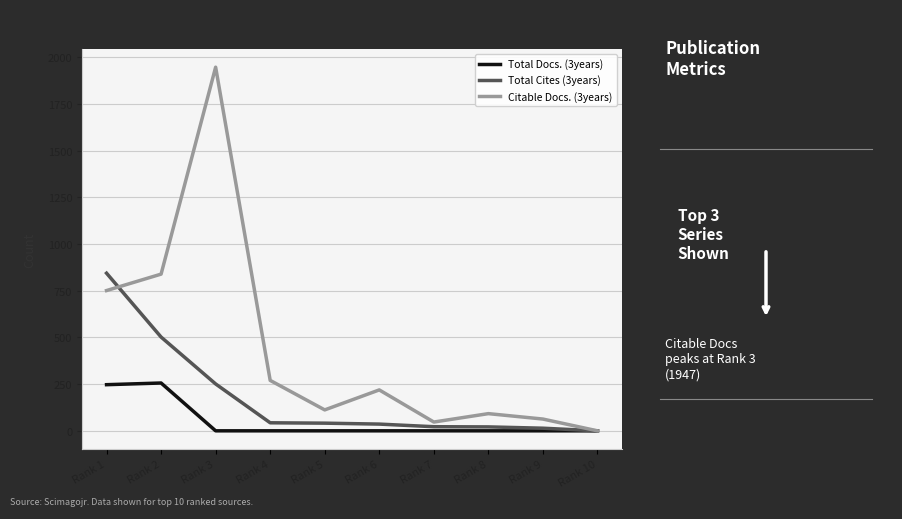

The value of Total Docs. (3years) at Rank 3 is 0. True or false?

True